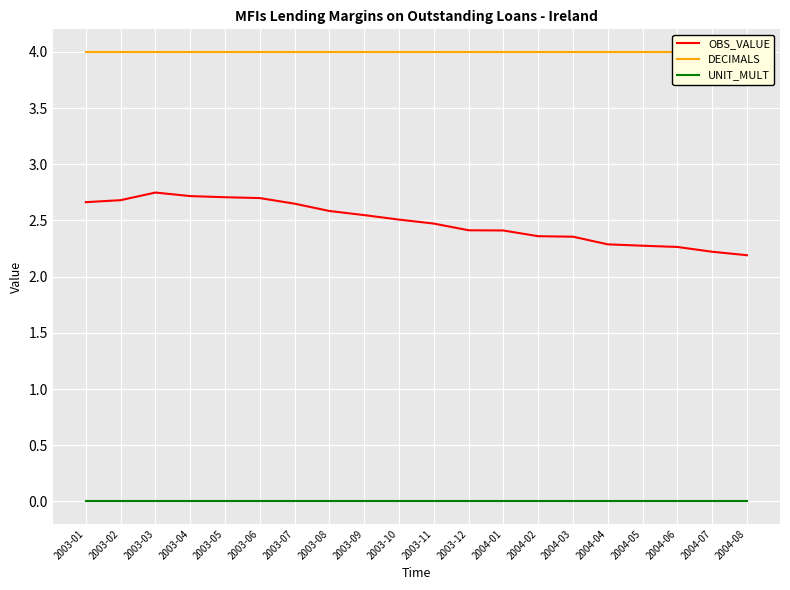

What are all the series names shown in the legend?

OBS_VALUE, DECIMALS, UNIT_MULT